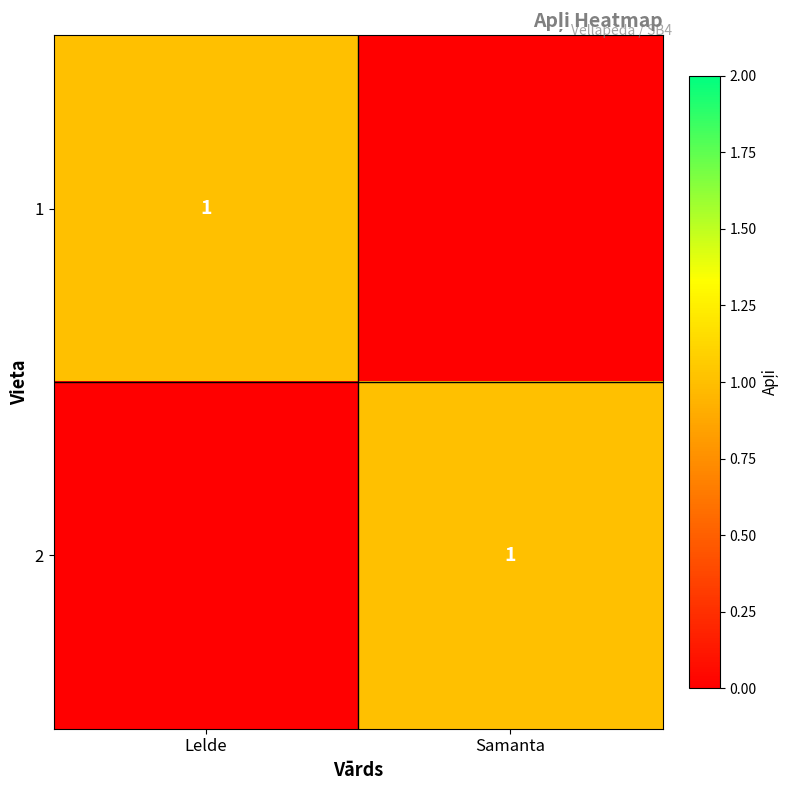

Is it true that 1 equals 1 at Lelde?

True